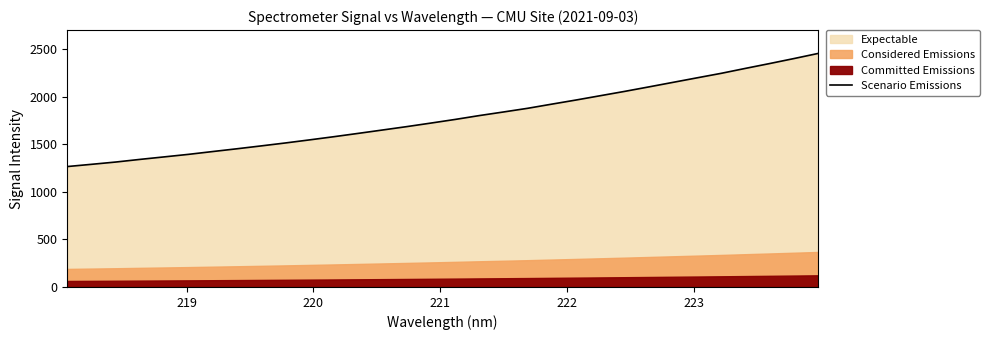

How many values are below 1761?

16